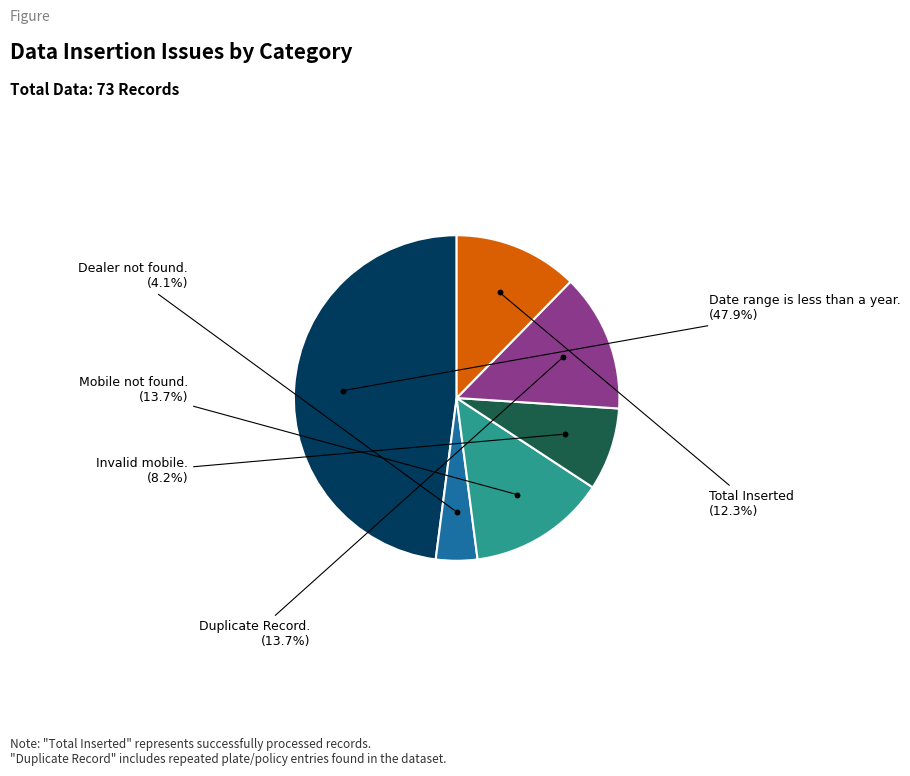

To the nearest percent, what is the average slice percentage?

17%